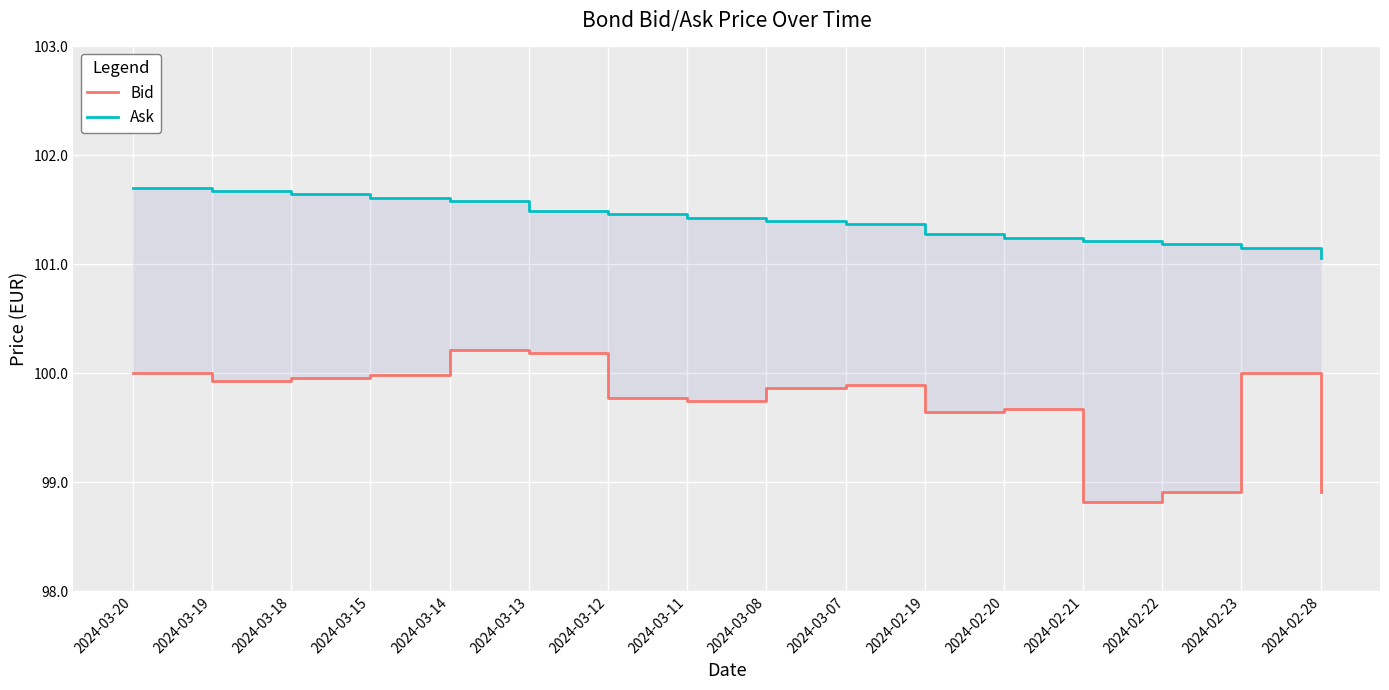

True or false: Bid has more than 0 interior local peaks.

True